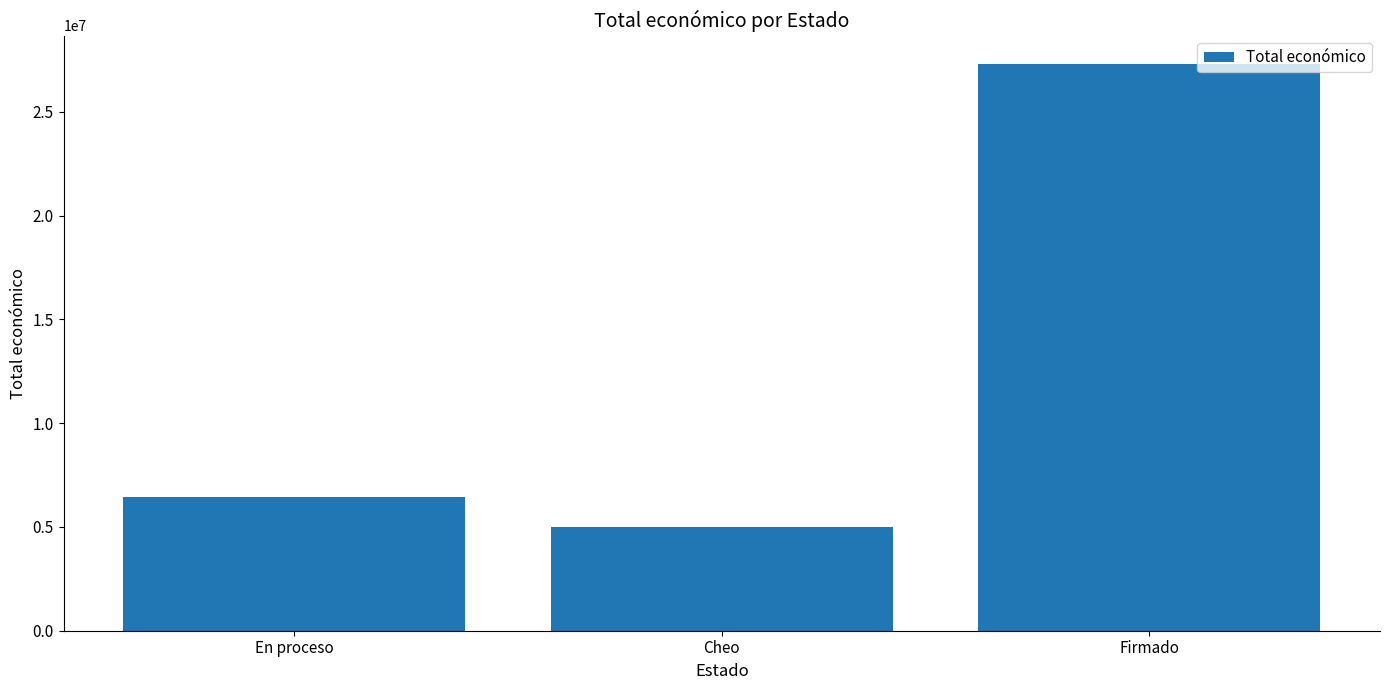

Rank the categories by value from highest to lowest.

Firmado, En proceso, Cheo